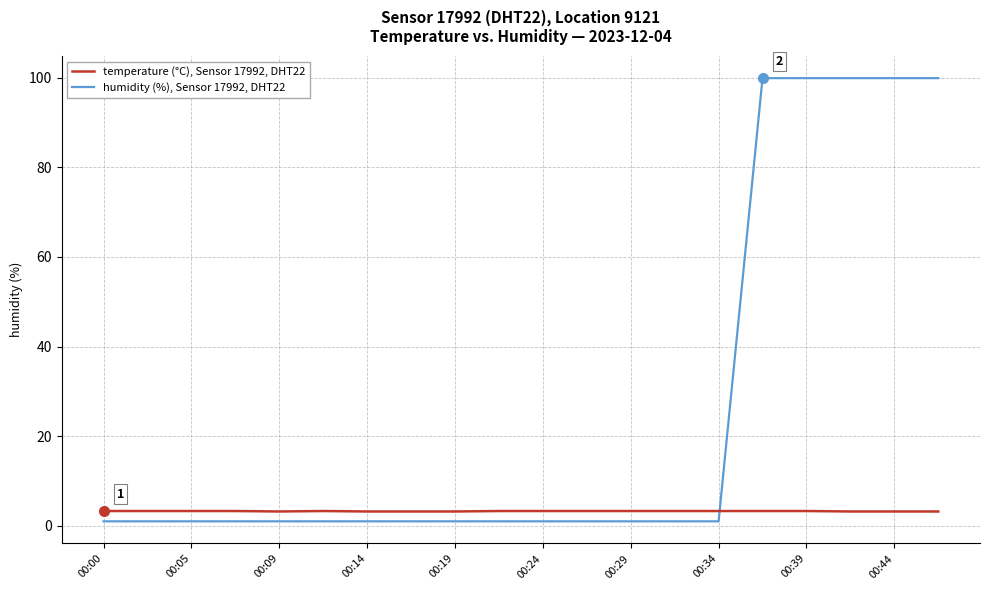

At how many categories does at least one series exceed 51?

5